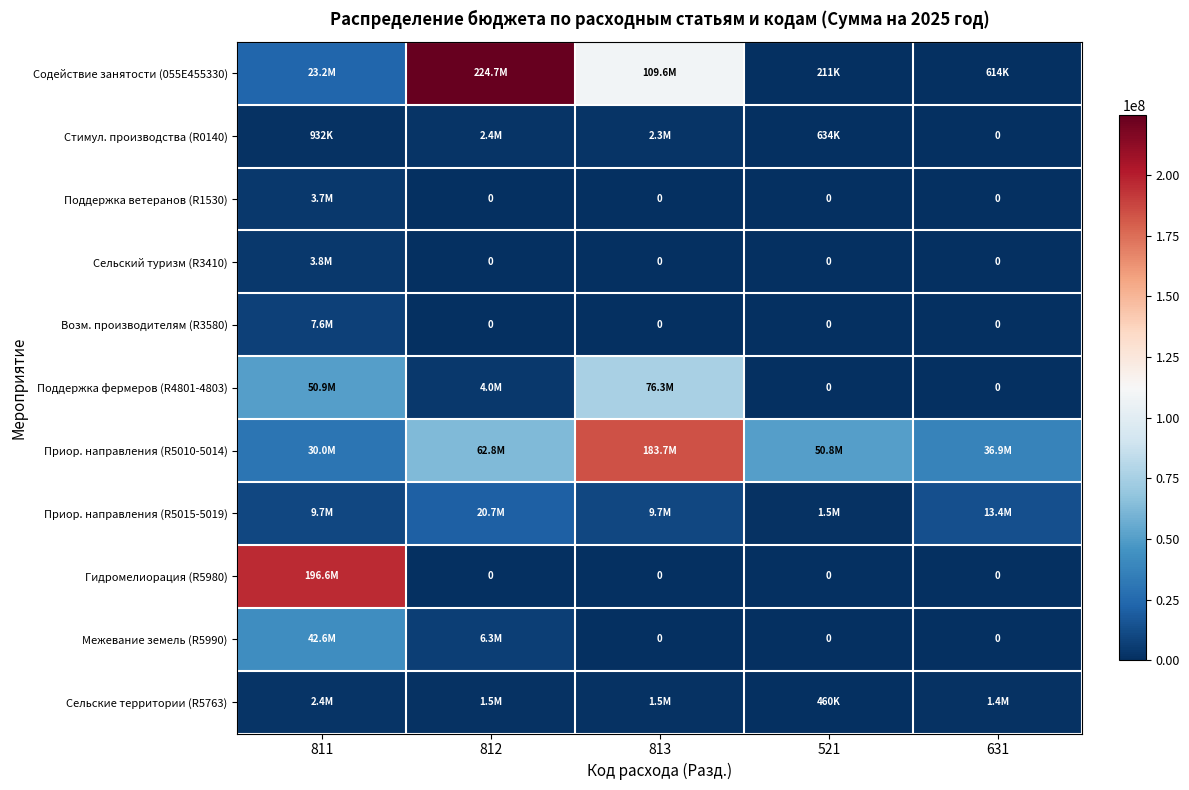

How many data points in Межевание земель (R5990) are above 0?

2